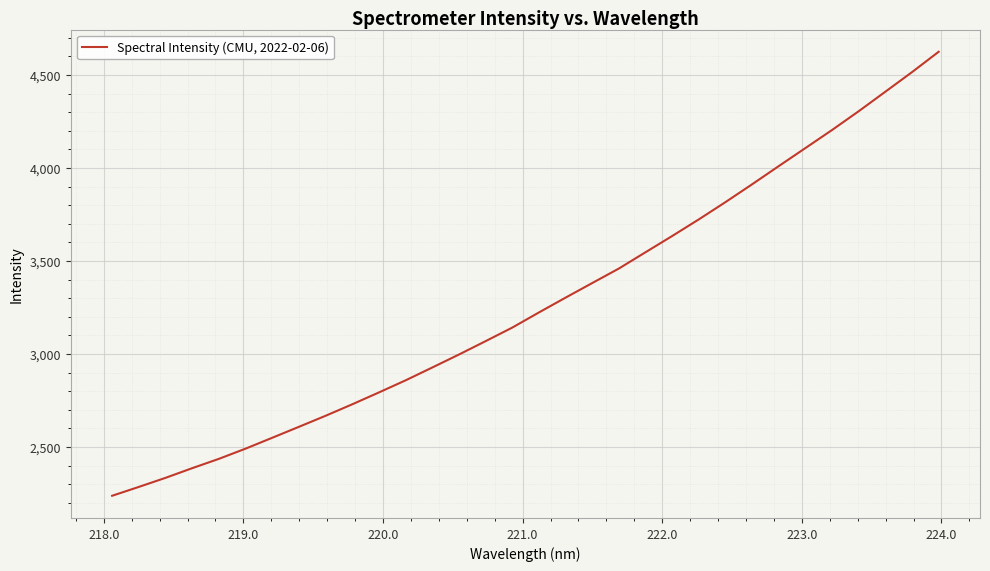

What is the maximum value shown in the chart?

4625.0